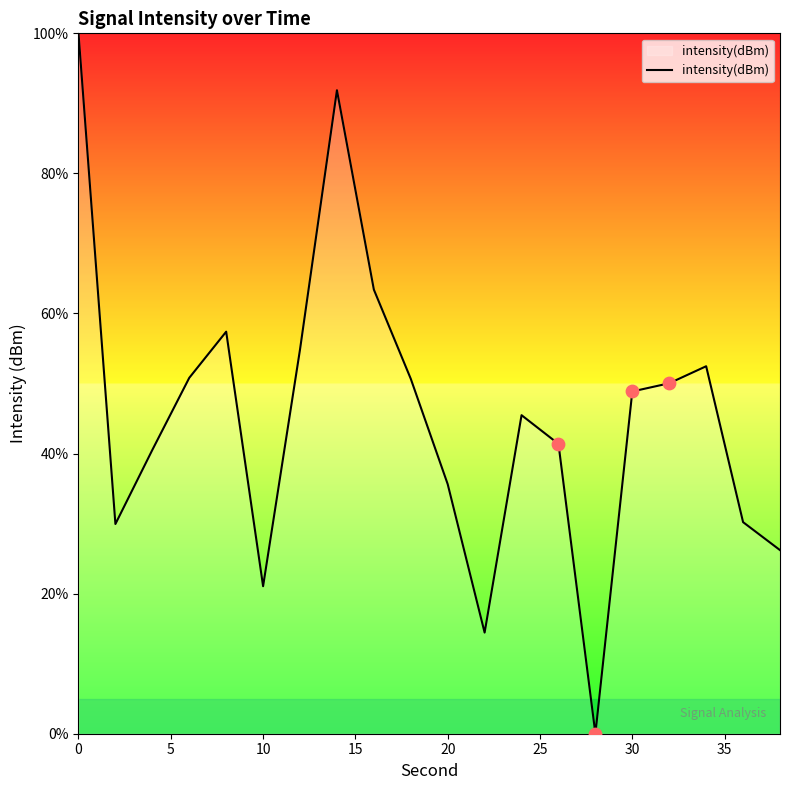

What is the maximum value shown in the chart?

100.0